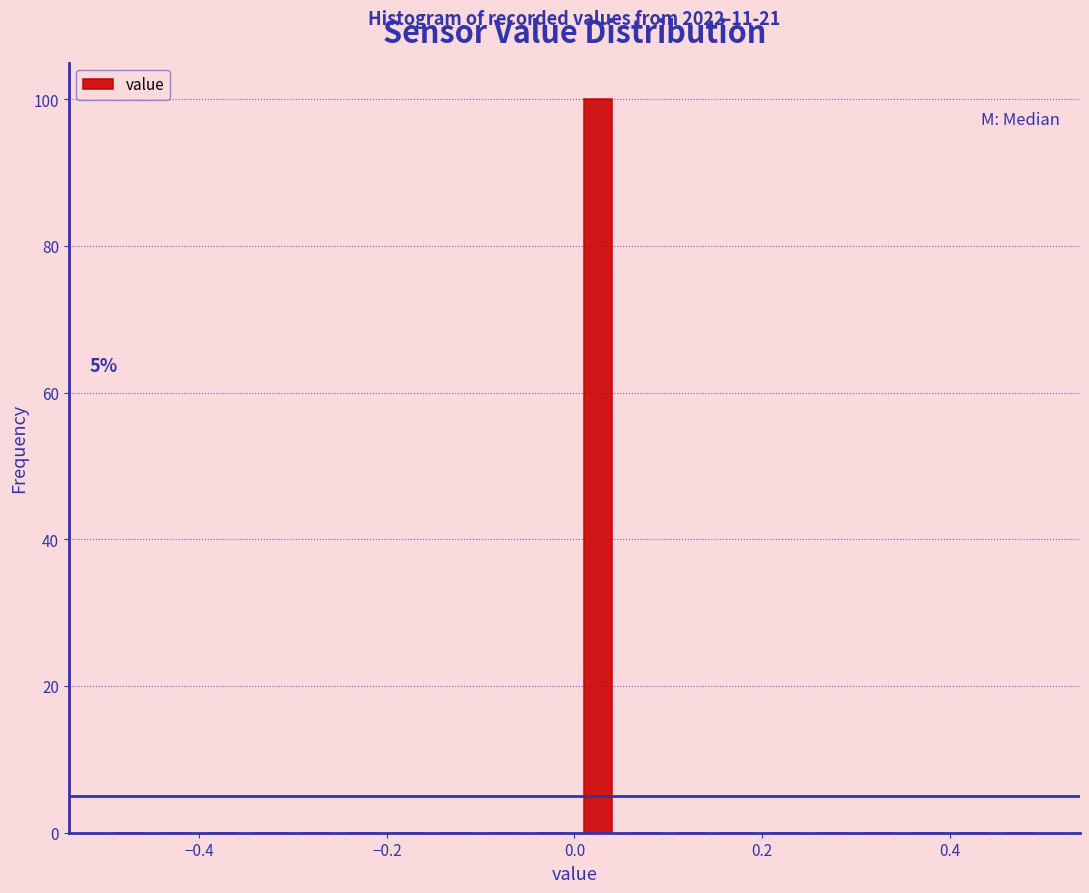

Read against the x-axis, roughly where is the centre of the tallest bar?

0.02